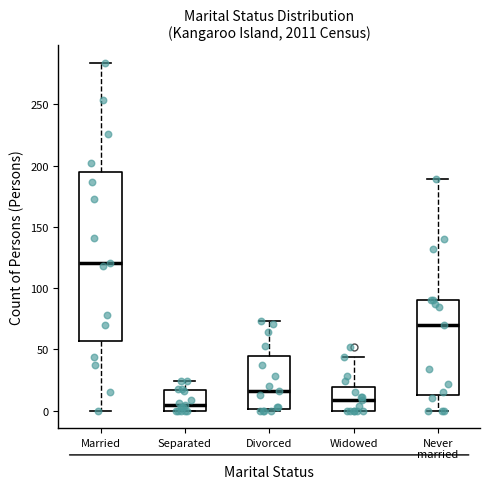

Reading left to right, transcribe this box plot: for each box, give where its median line is, the range the box spans, and where its two whiskers end, as read against the y-axis. The values are not printed on the chart, so give them approximately, as read against the axis.

Married: median 120, box 55 to 195, whiskers 0 to 285
Separated: median 5, box 0 to 15, whiskers 0 to 25
Divorced: median 15, box 0 to 45, whiskers 0 to 75
Widowed: median 10, box 0 to 20, whiskers 0 to 45
Never married: median 70, box 15 to 90, whiskers 0 to 190